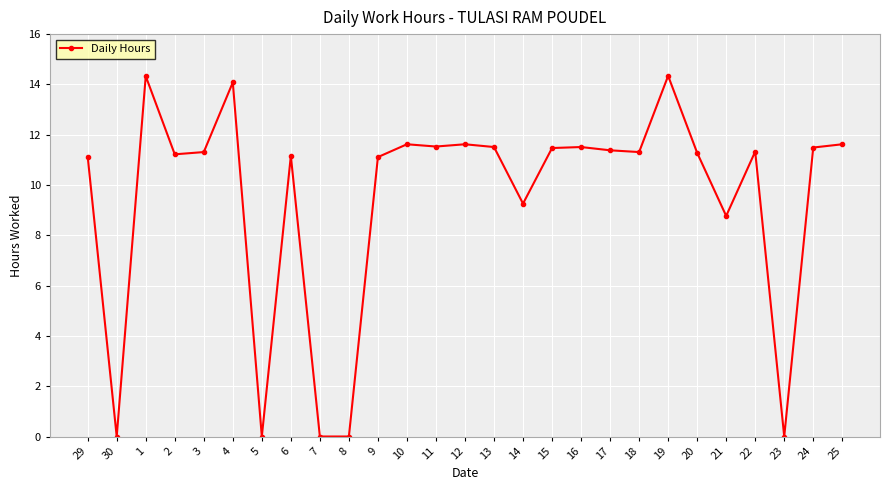

True or false: the data shows 11.2 at 2.

True